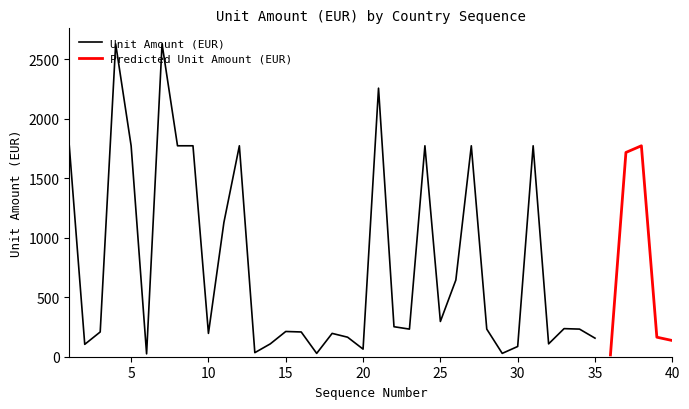

Reading left to right, list all the values displayed in this chart.

1772	104	208	2628	1772	24	2628	1772	1772	196	1128	1772	34	108	212	208	28	196	164	64	2256	252	232	1772	296	644	1772	232	28	86	1772	108	236	232	156	15	1716	1772	164	136